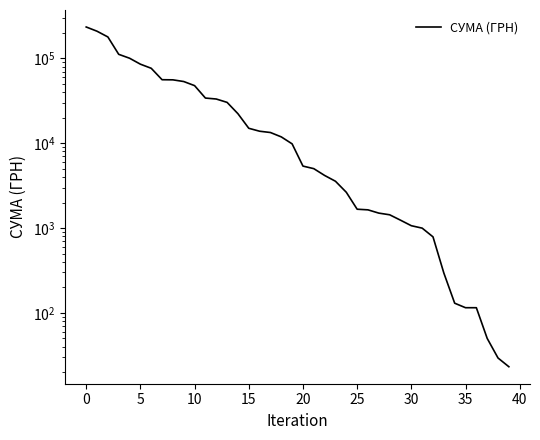

How many lines are shown in the chart?

1